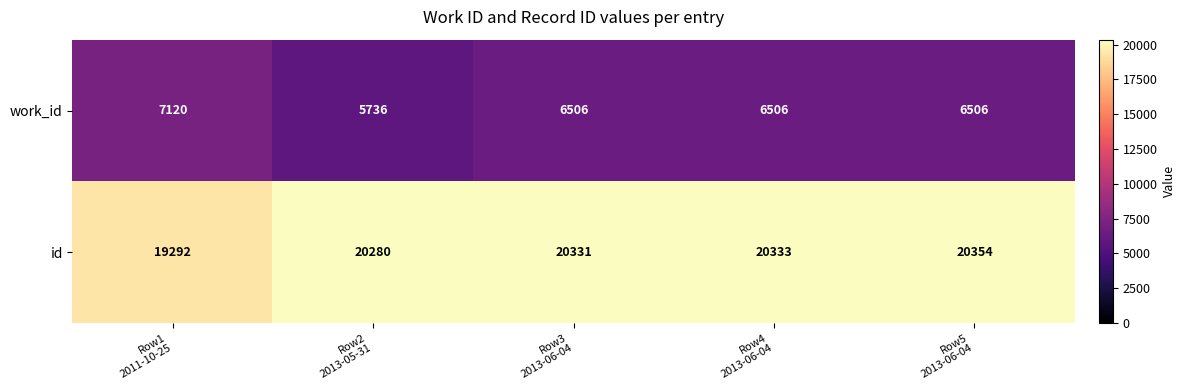

How many distinct data groups are displayed?

2